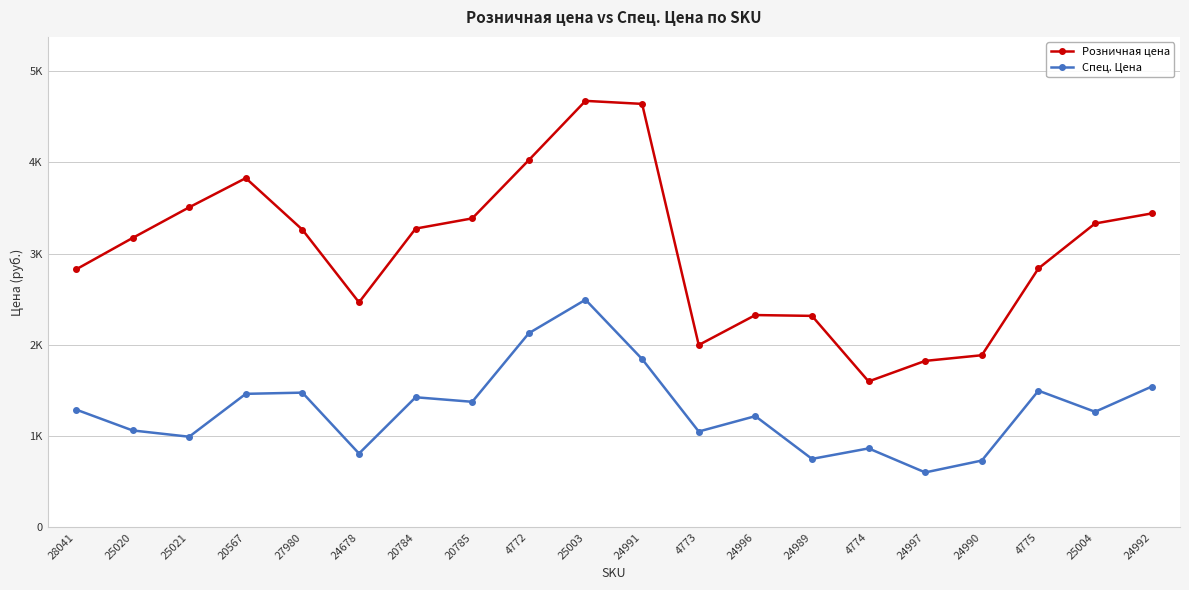

Which series has the widest spread of values?

Розничная цена